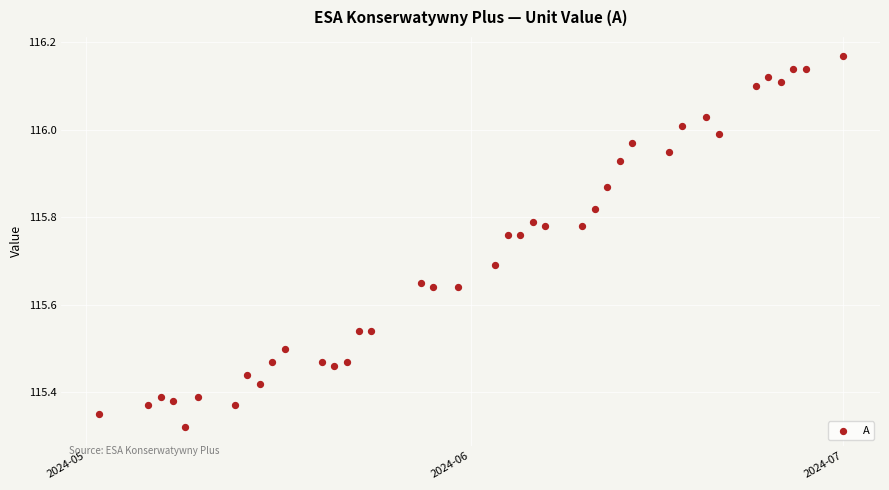

What is the range of X values (max minus min)?

60.0